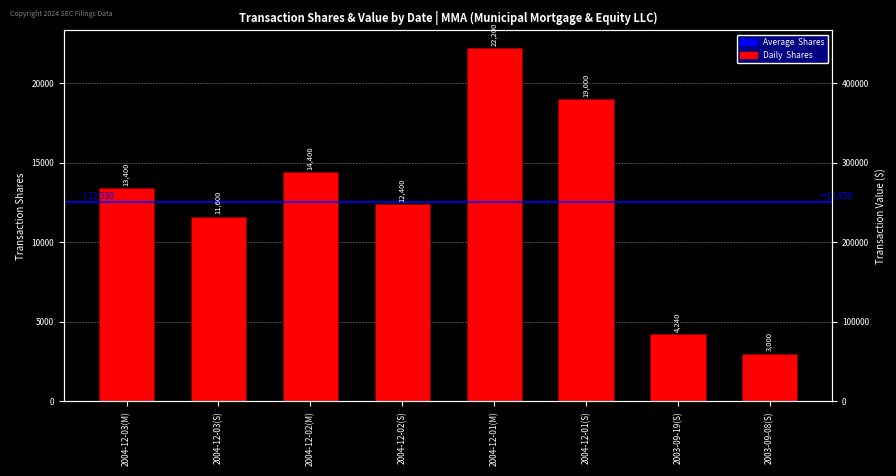

What is the value of the 2nd bar from the left?

11600